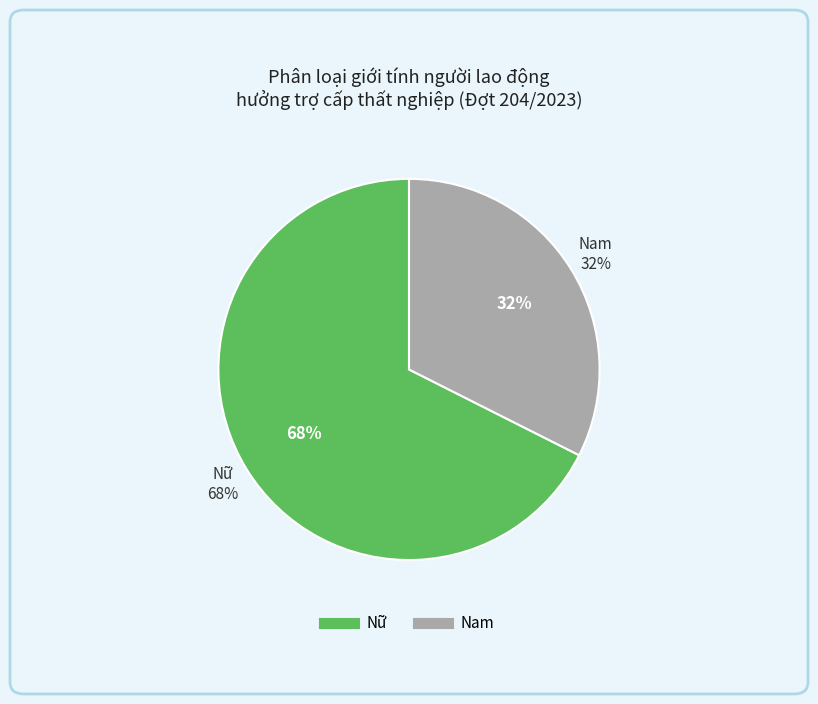

Which category has the smallest portion of the pie?

Nam